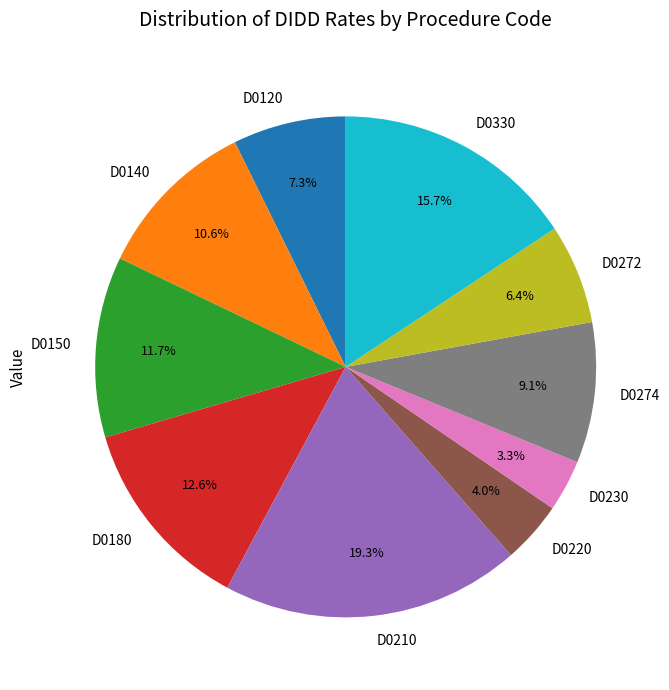

What percentage is NOT represented by D0140?

89.4%